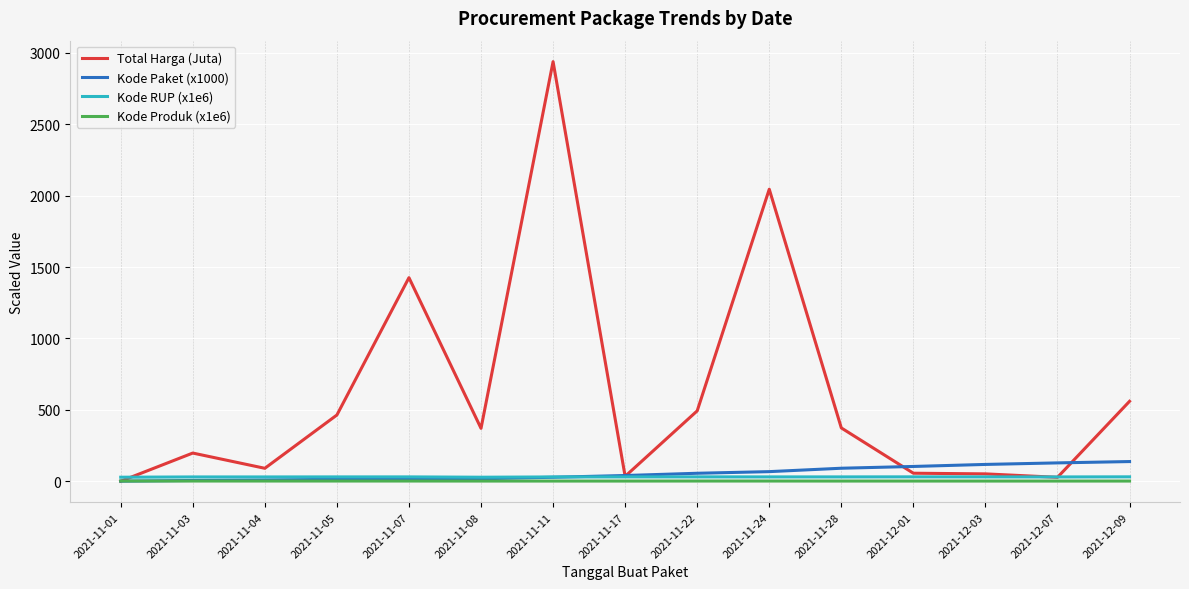

What is the minimum value for Total Harga (Juta)?

0.3